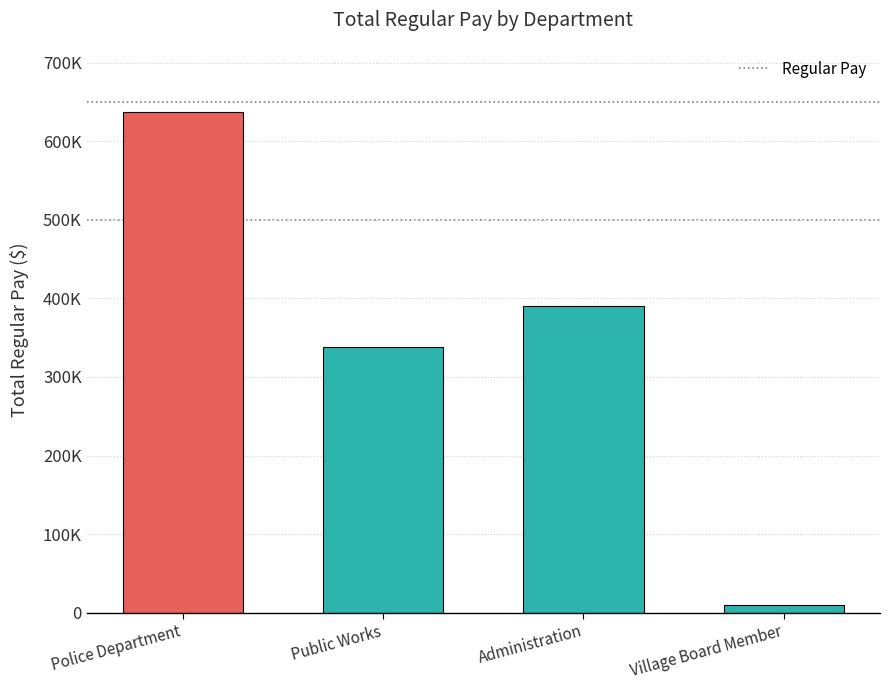

What position from the right is Police Department?

4